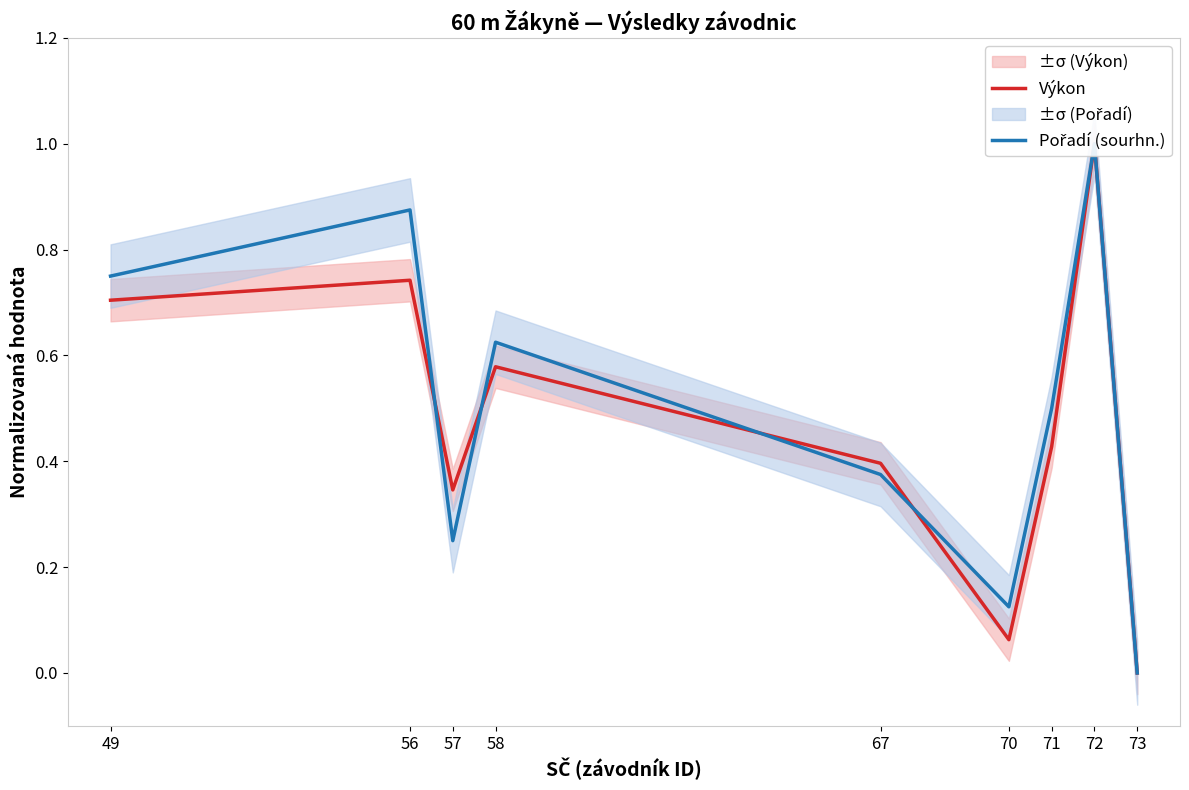

After their last crossing, which series has the higher values: Pořadí (sourhn.) or Výkon?

Pořadí (sourhn.)